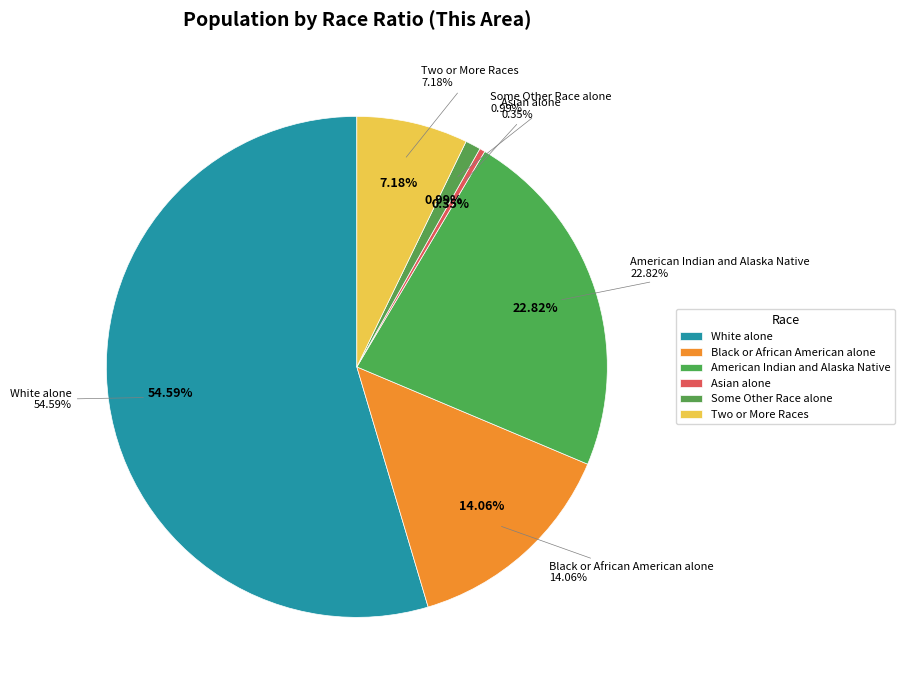

What percentage is NOT represented by White alone?

45.4%